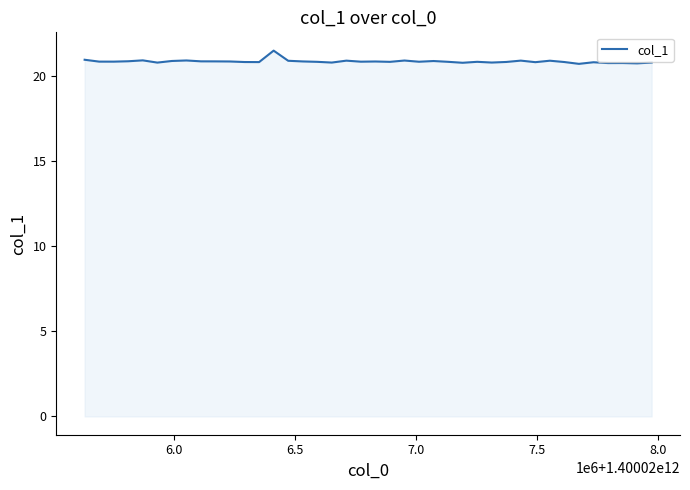

What is the minimum value shown in the chart?

20.7